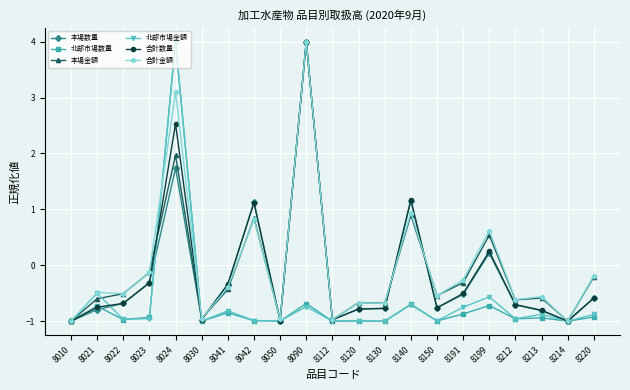

True or false: 合計数量 has more than 2 interior local peaks.

True